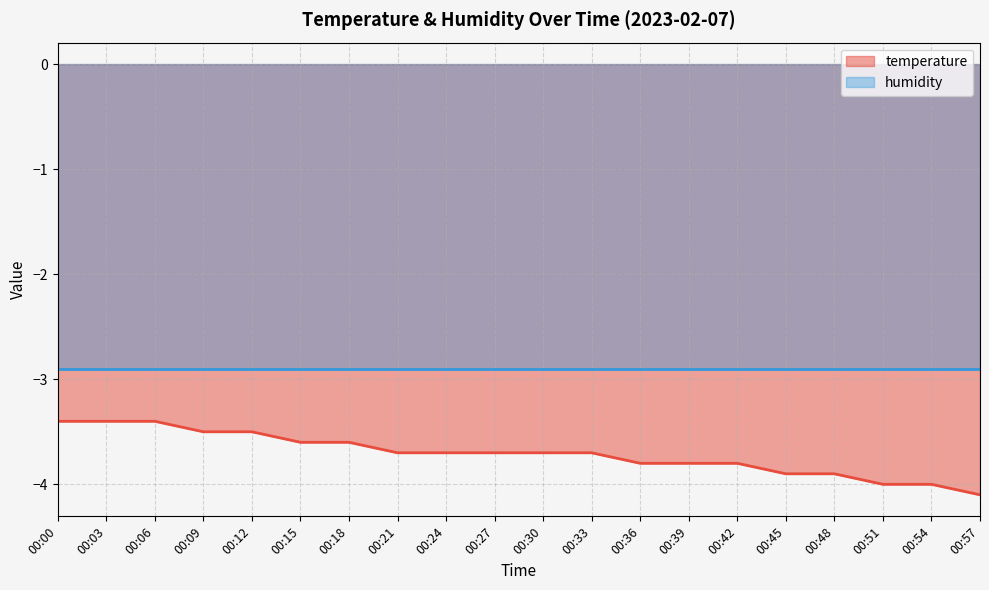

What is the maximum value shown in the chart?

-3.4